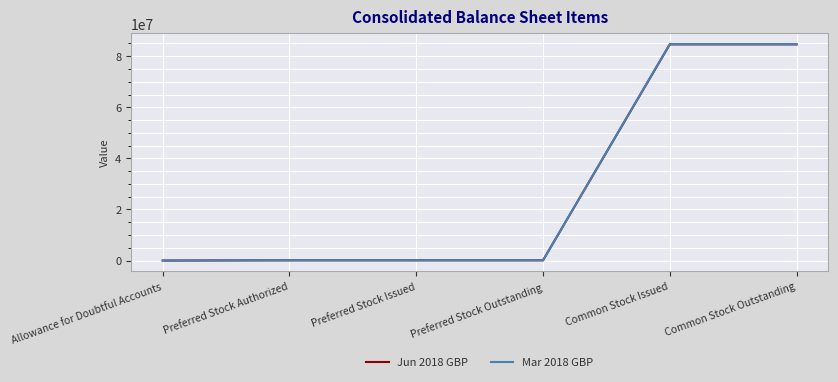

How many lines are shown in the chart?

2